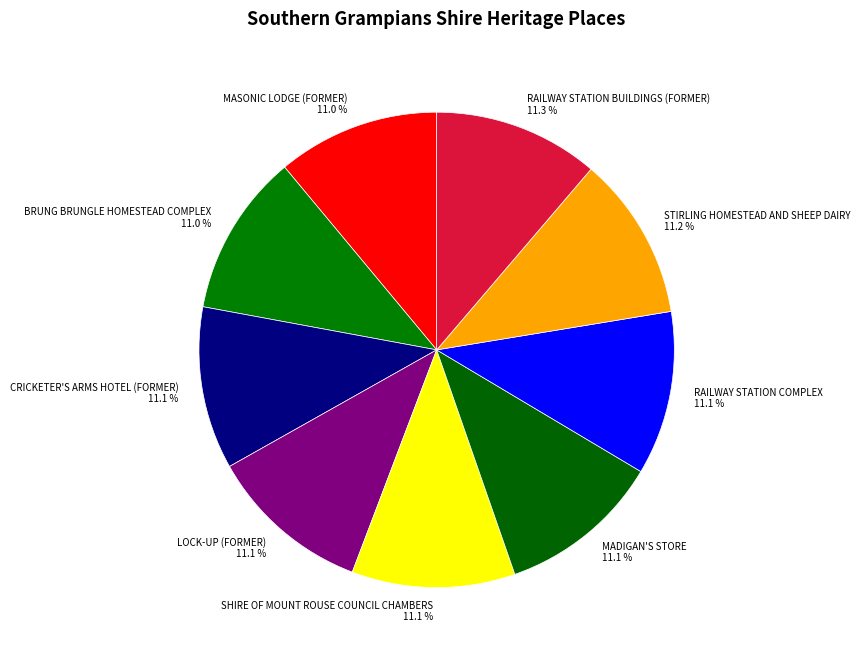

How many slices are in this pie chart?

9